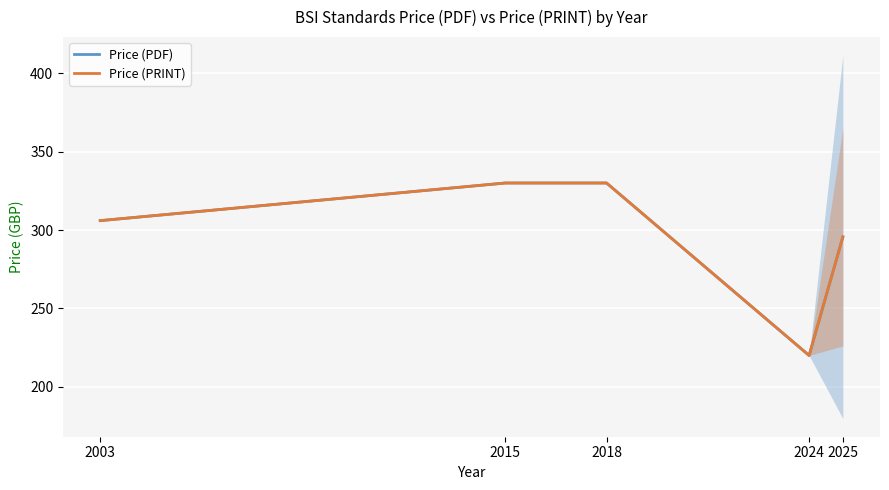

True or false: Price (PDF) and Price (PRINT) intersect in this chart.

False